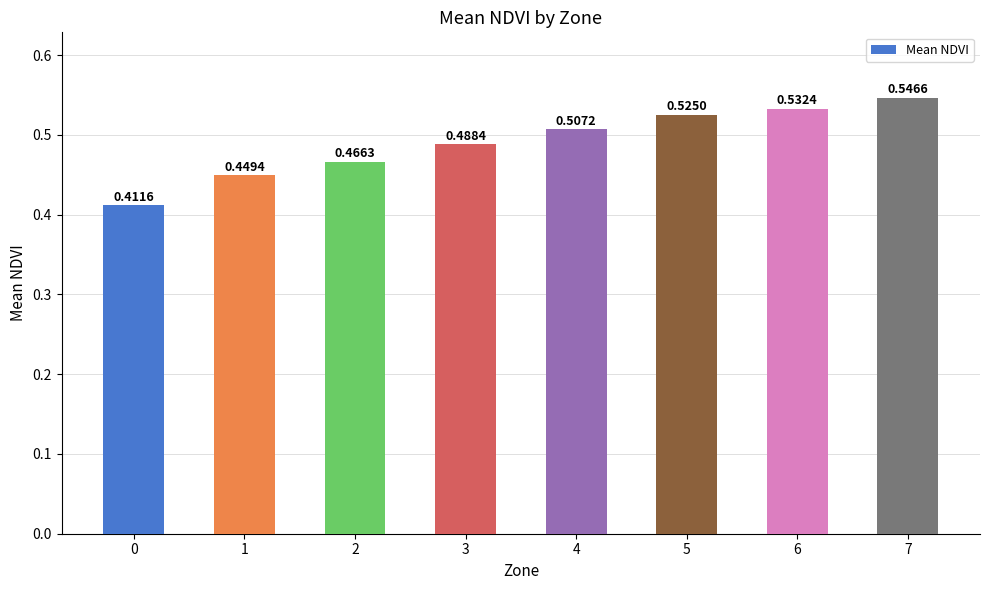

Does the chart contain stacked bars?

No